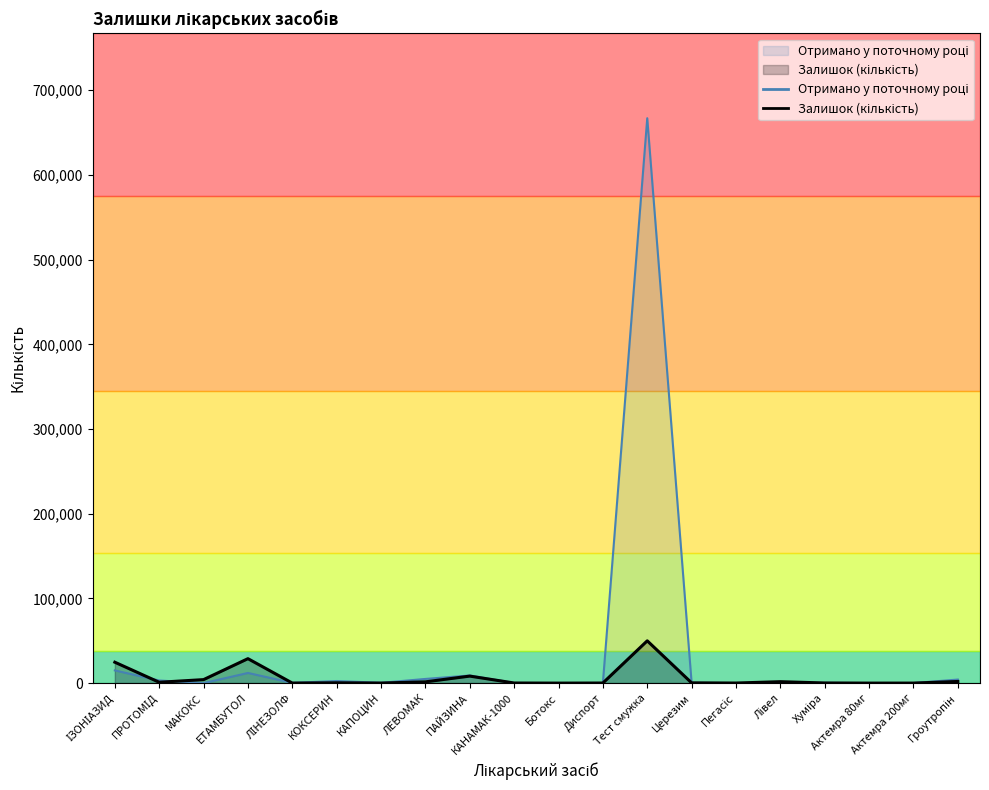

What is the maximum value shown in the chart?

666950